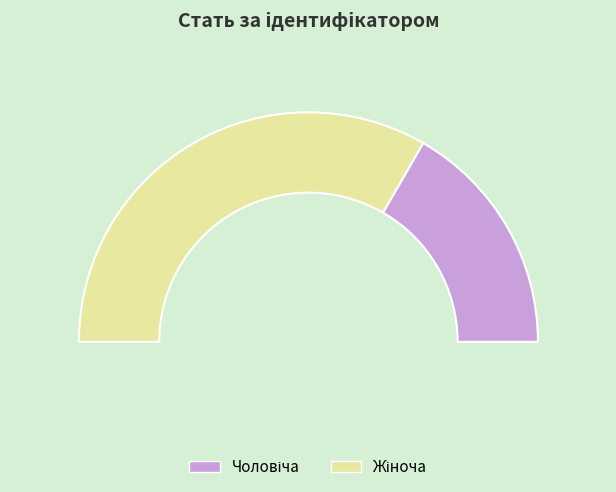

To the nearest percent, what is the average slice percentage?

50%